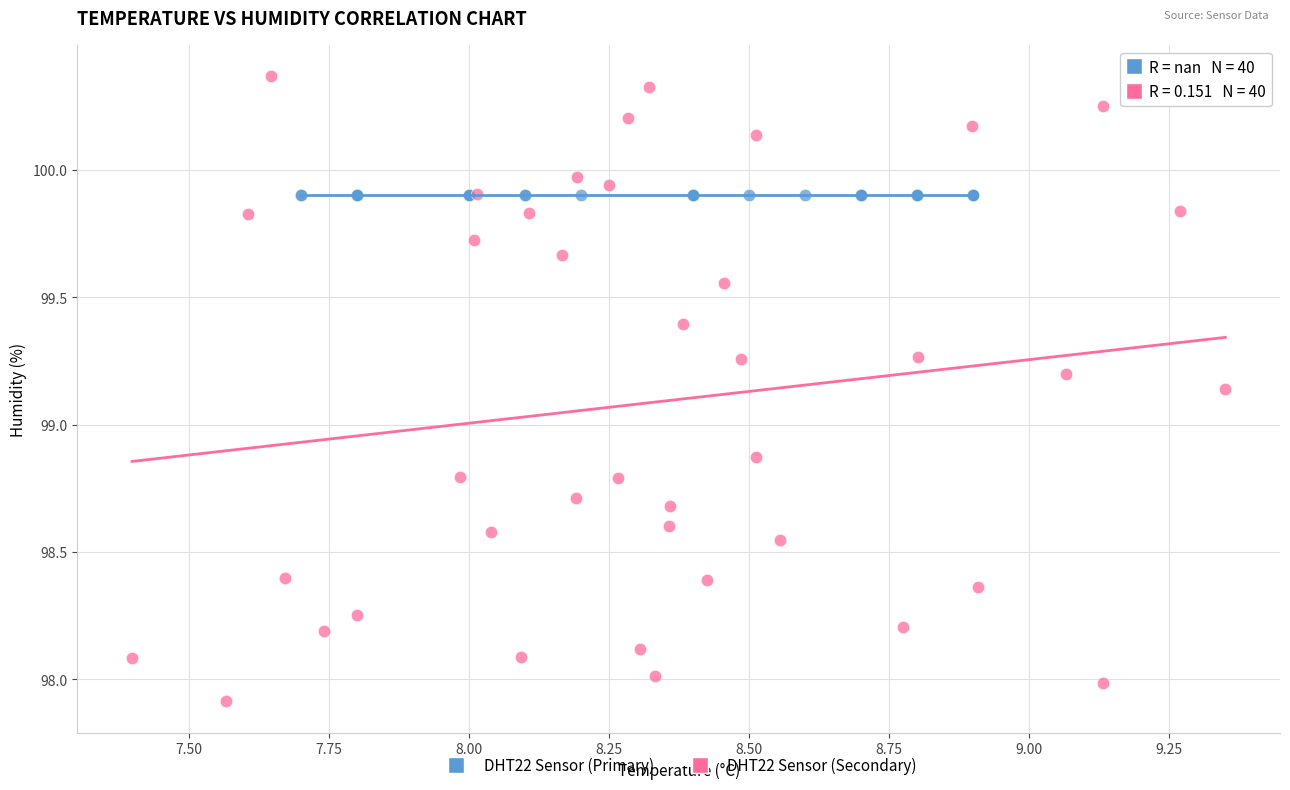

Which series reaches the maximum Y coordinate?

DHT22 Sensor (Secondary)